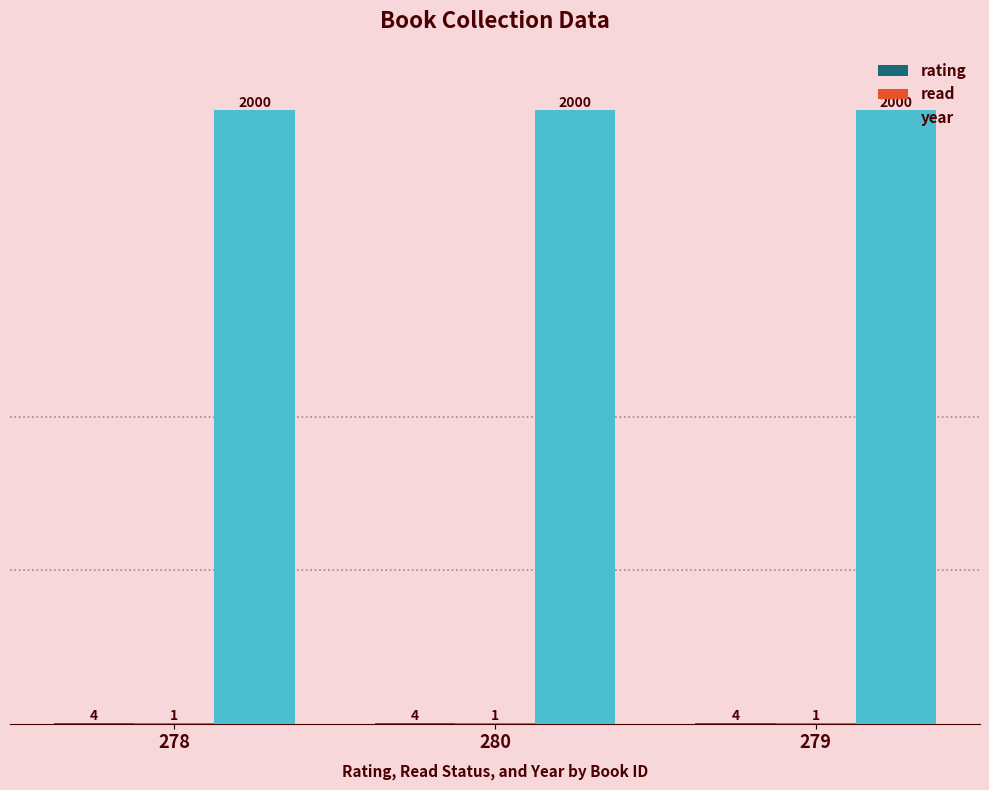

What is the maximum value for year?

2000